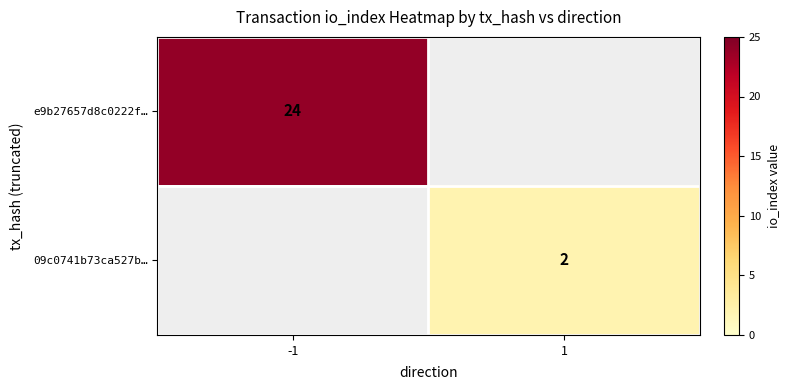

What is the smallest value displayed?

2.0